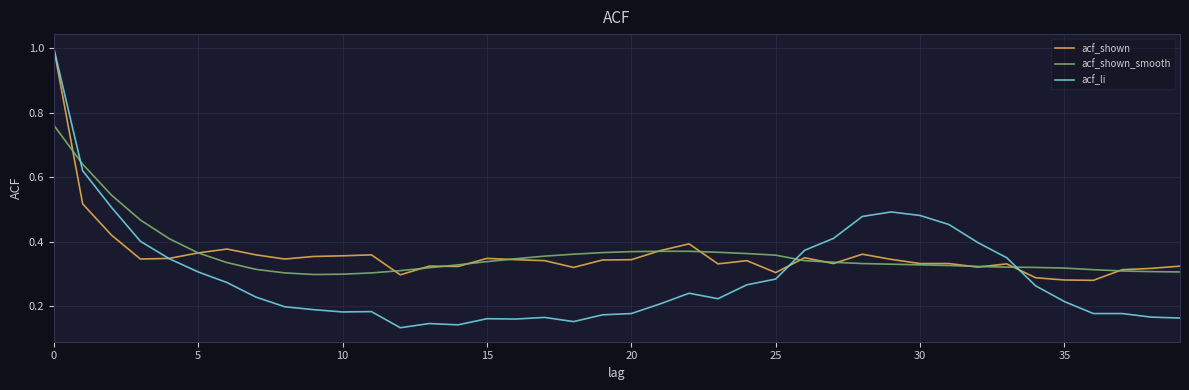

Which series has the widest spread of values?

acf_li